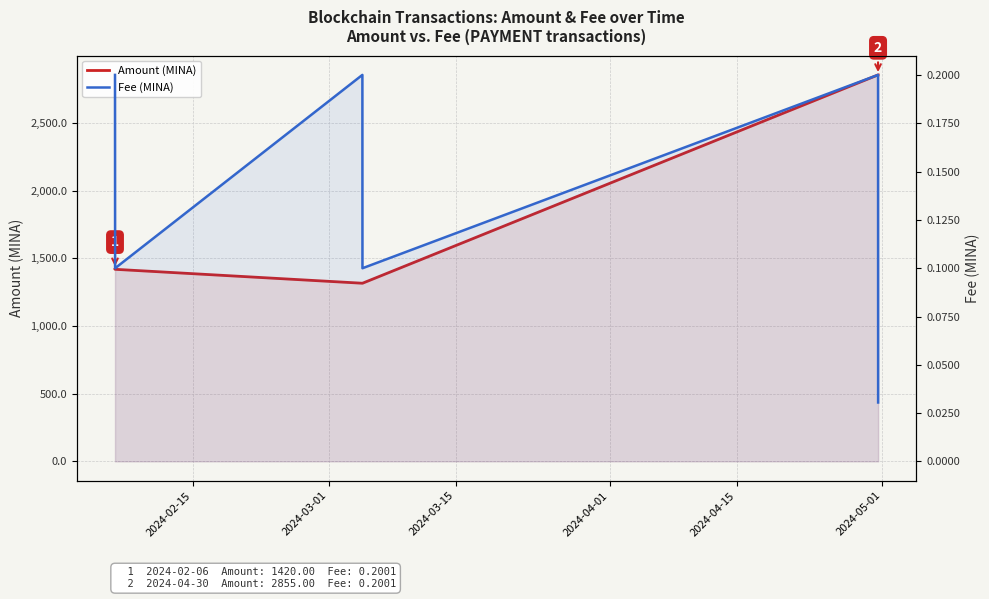

Between 2024-04-01 and 2024-05-01, which is larger?

2024-05-01